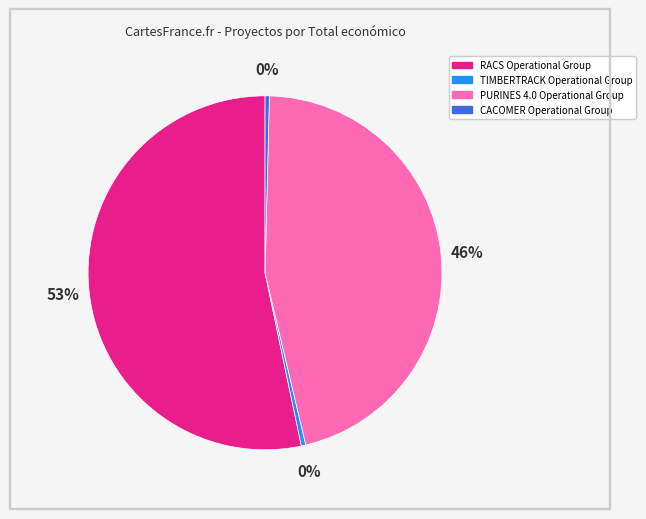

Combined, do RACS Operational Group and TIMBERTRACK Operational Group account for over 50%?

Yes